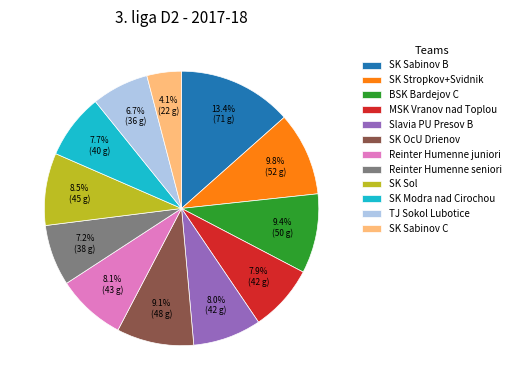

Which has a higher value, SK Sabinov B or SK Stropkov+Svidnik?

SK Sabinov B